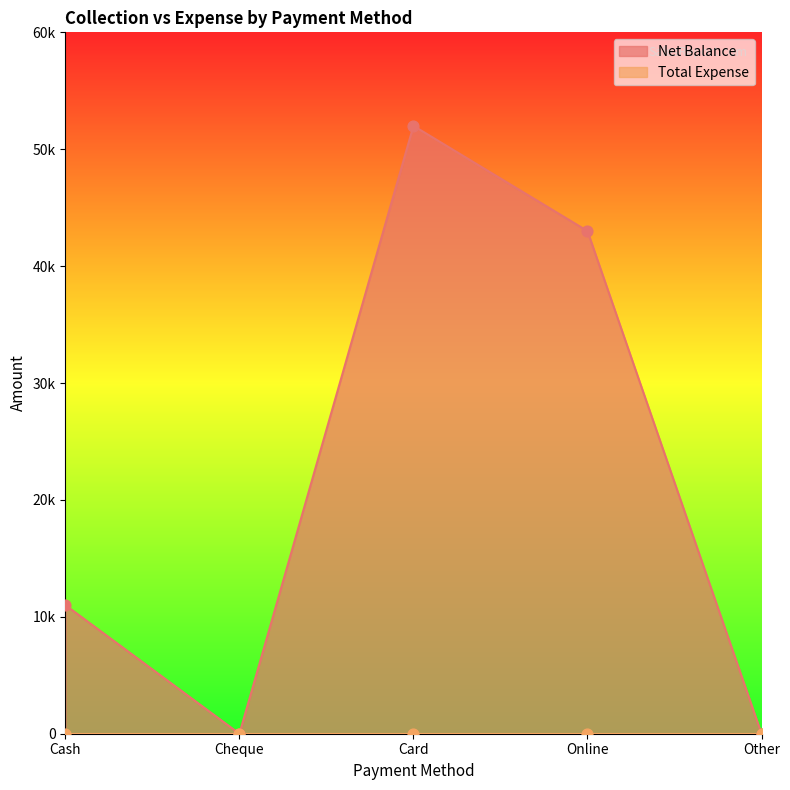

What is the change in value from Card to Other?

-52000